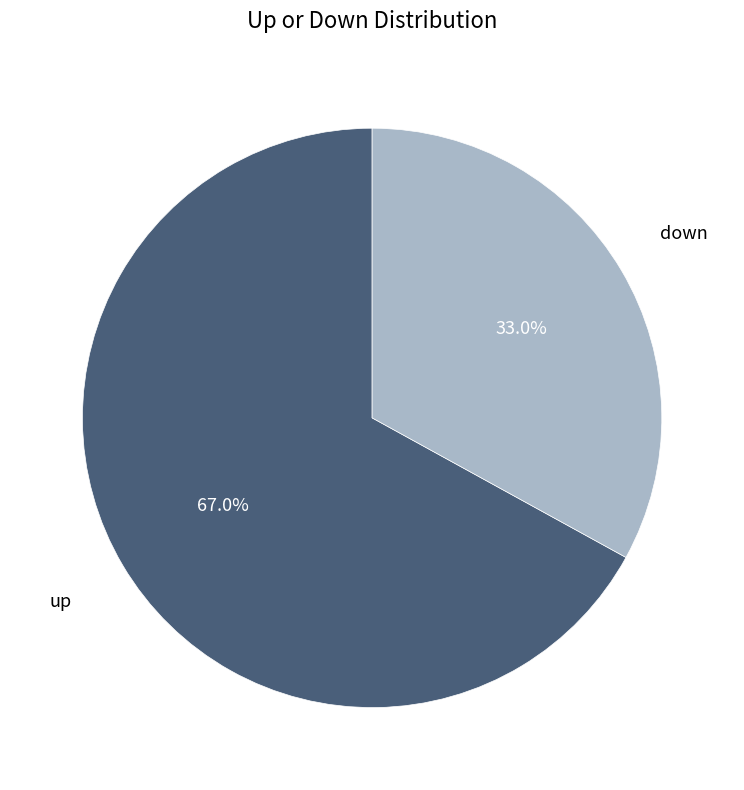

How many slices are in this pie chart?

2